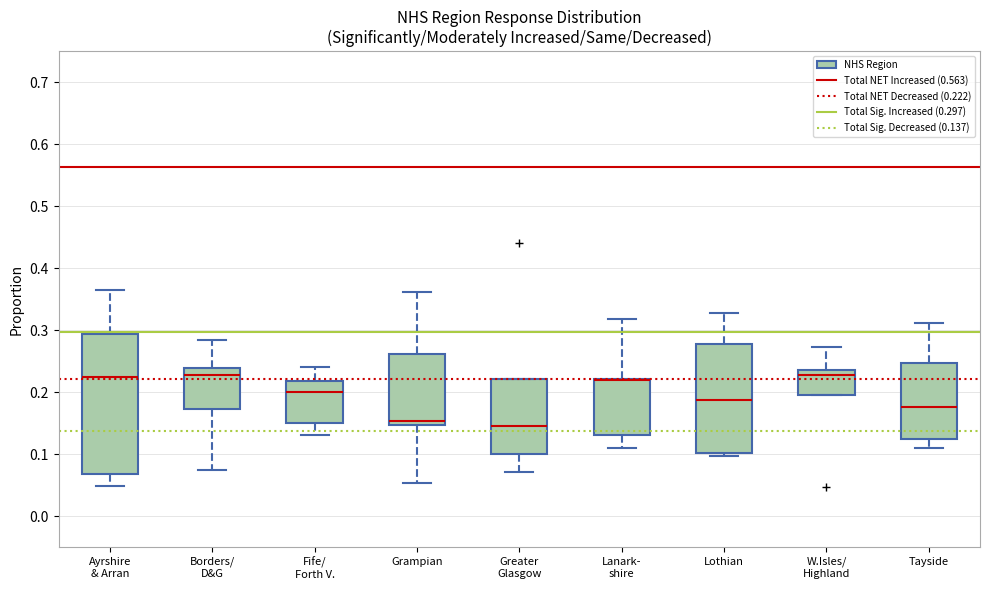

Where does the upper whisker of the box for Borders/ D&G end on the y-axis? The values are not printed on the chart, so give them approximately, as read against the axis.

0.28